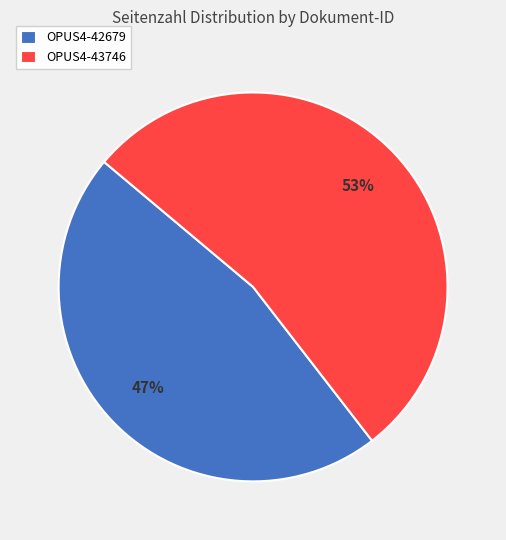

Does any single category account for the majority?

Yes